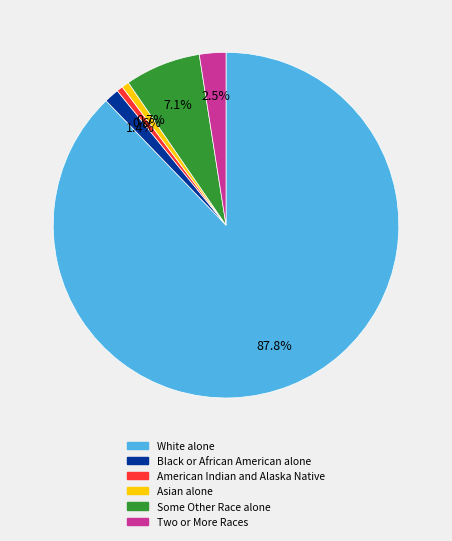

To the nearest percent, what is the average slice percentage?

17%